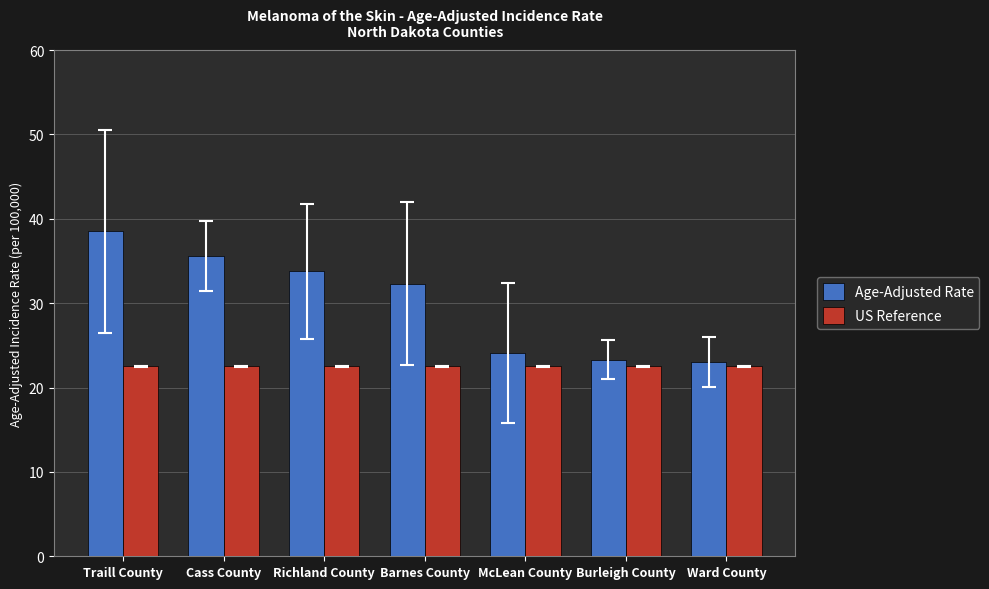

What is the total value across all series at Traill County?

61.0